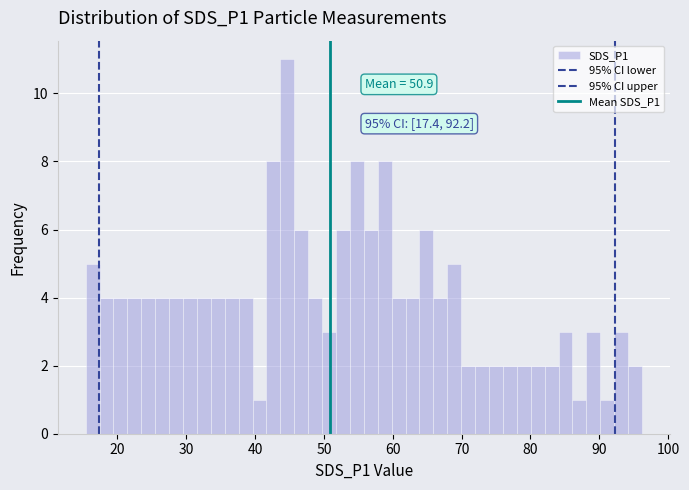

Around what value on the x-axis is the tallest bar? Give the approximate position of its centre, as read against the axis.

45